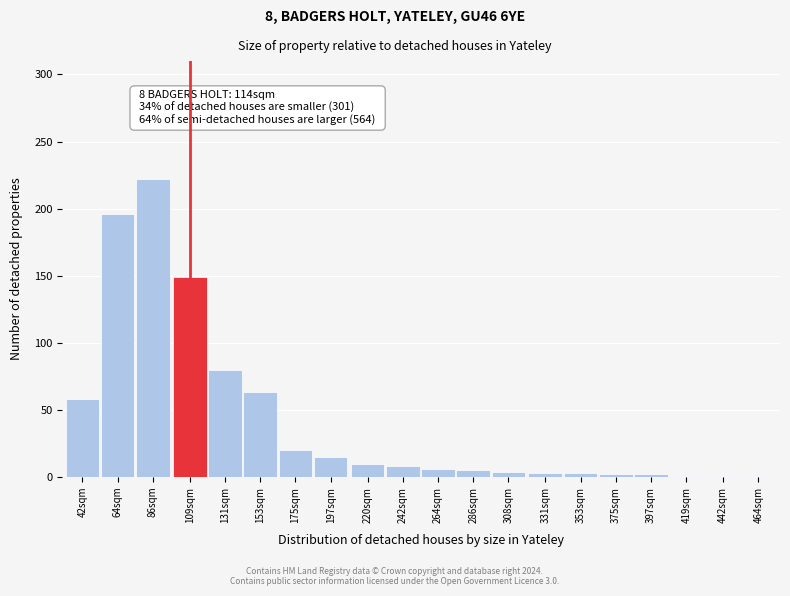

What is the label of the 12th bar from the left?

286sqm